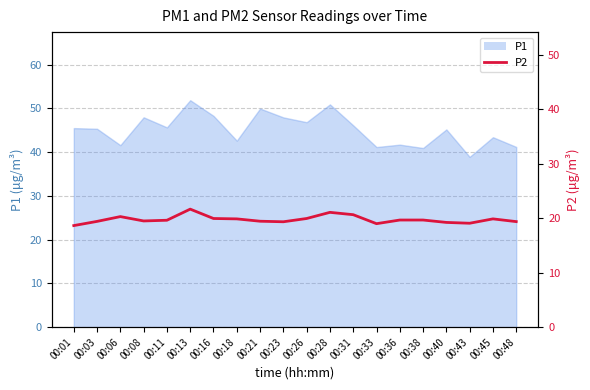

The value at 00:21 is 31.7. True or false?

False